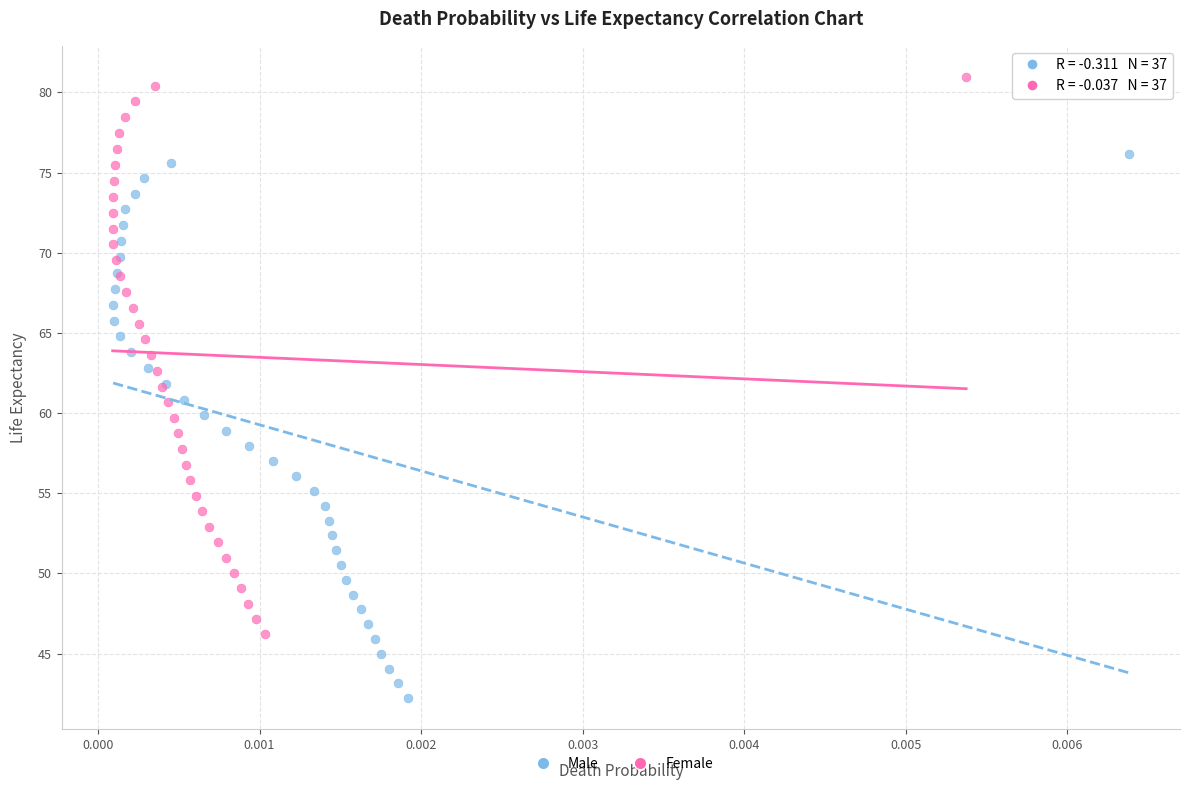

Which series contains the highest Y value?

Female